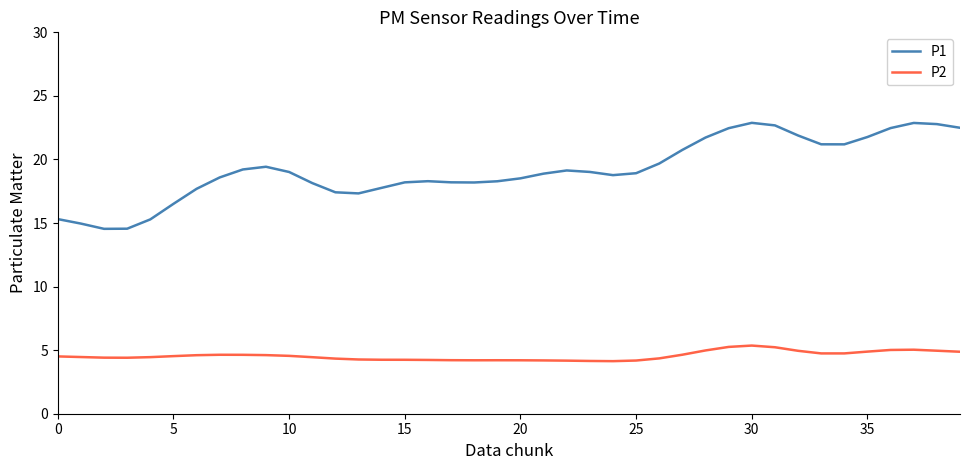

What is the maximum value shown in the chart?

22.9